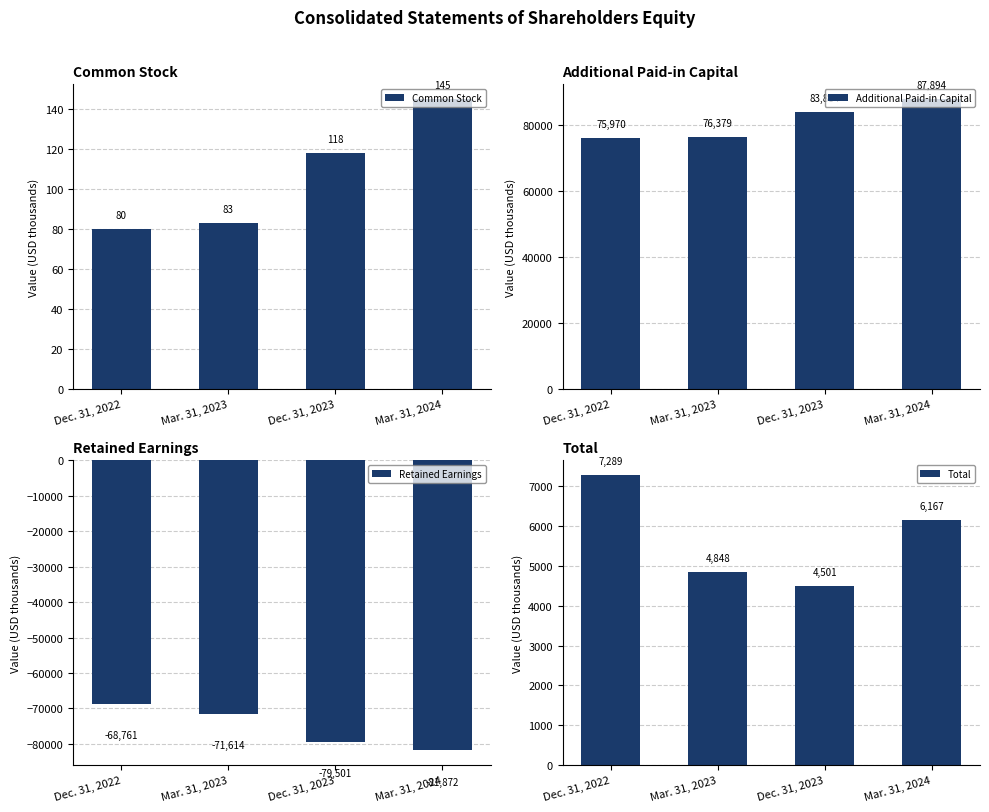

How many groups of bars are there?

4